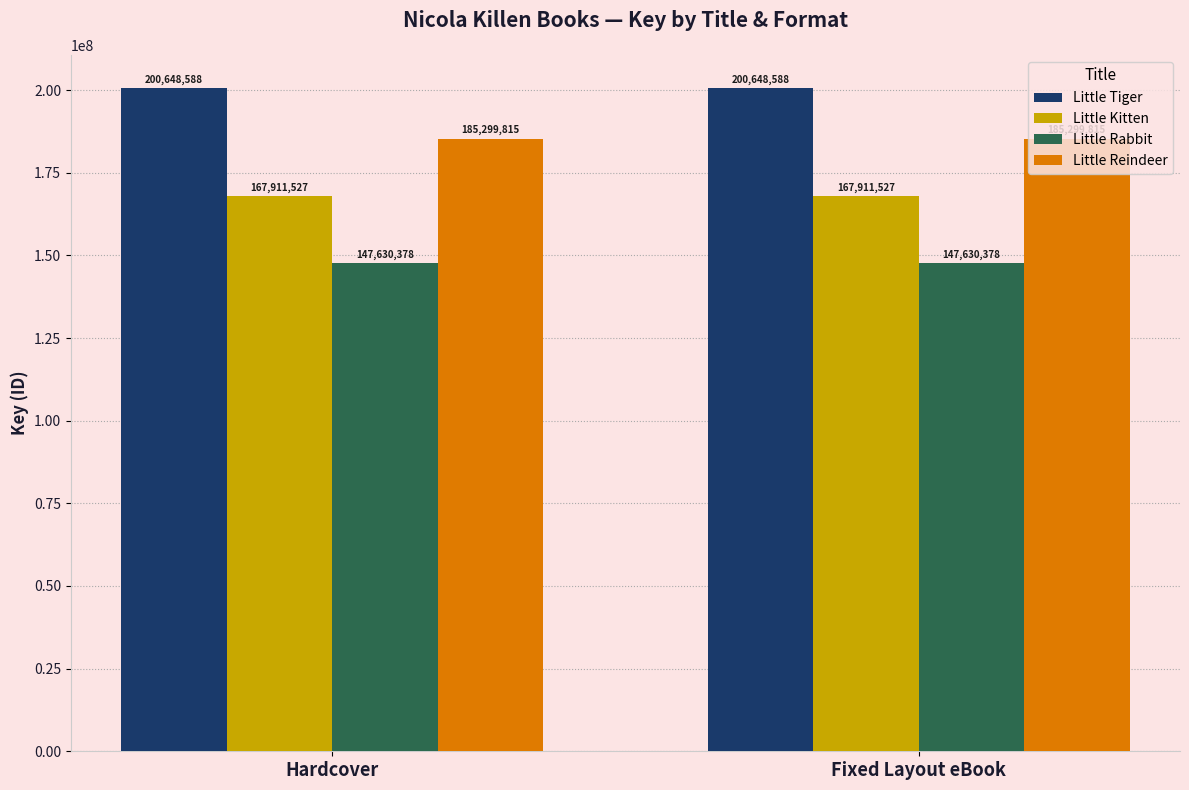

What is the spread (max minus min) of values at Hardcover?

53018210